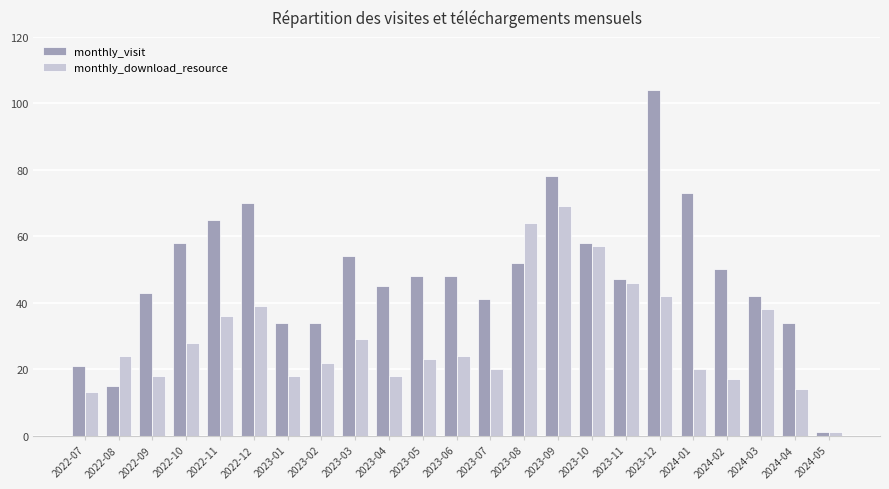

How many bars are there in each group?

2